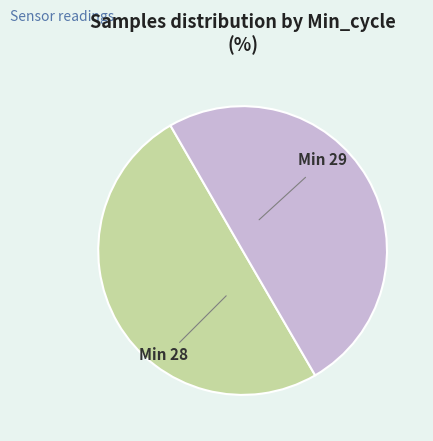

What is the smallest slice in the pie chart?

29